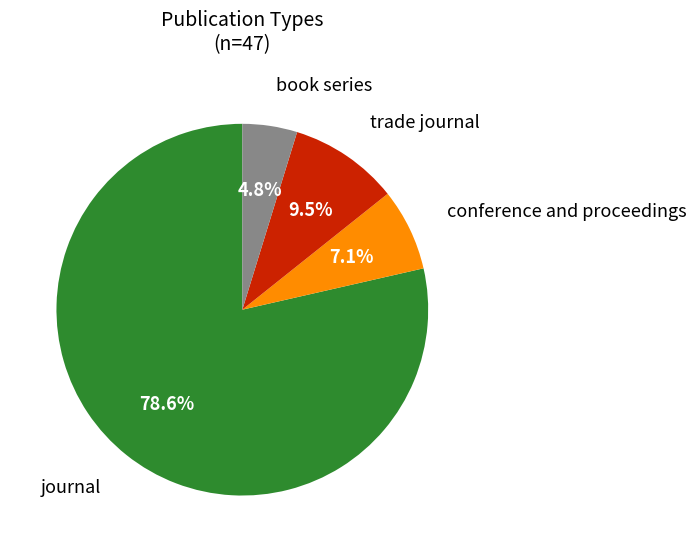

Is there any slice that represents more than half of the pie?

Yes